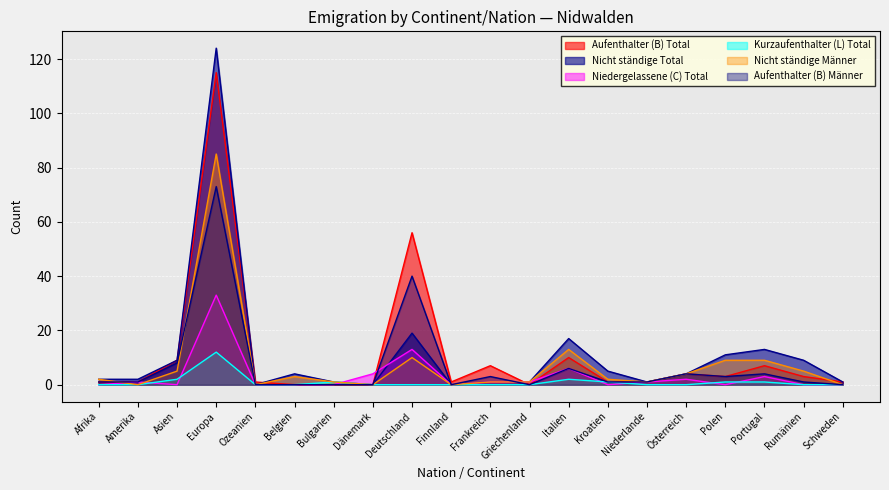

True or false: Aufenthalter (B) Total and Kurzaufenthalter (L) Total intersect in this chart.

False